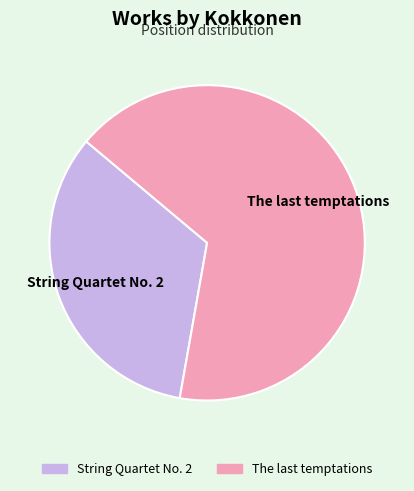

Which category has the biggest portion of the pie?

The last temptations